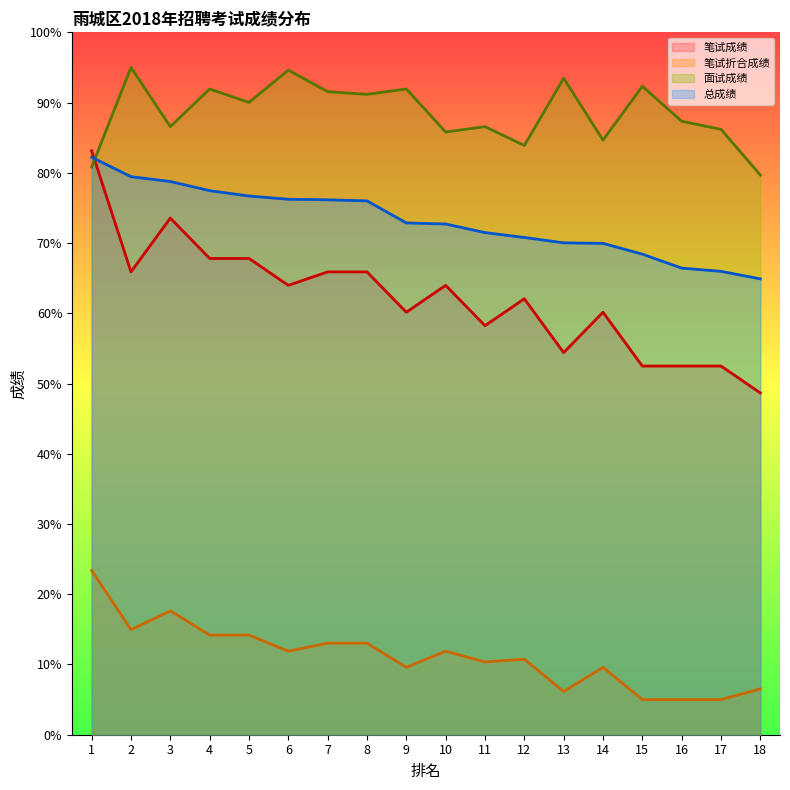

What are all the series names shown in the legend?

笔试成绩, 笔试折合成绩, 面试成绩, 总成绩